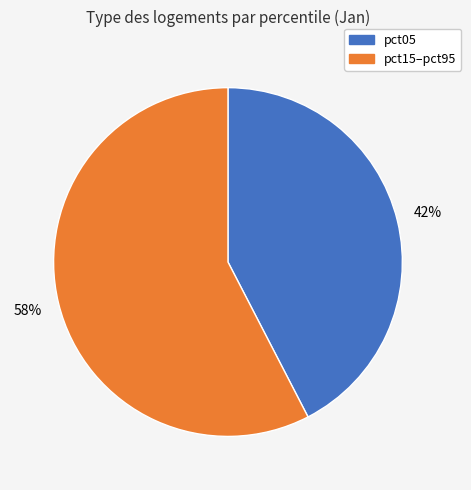

How many segments does this pie chart have?

2